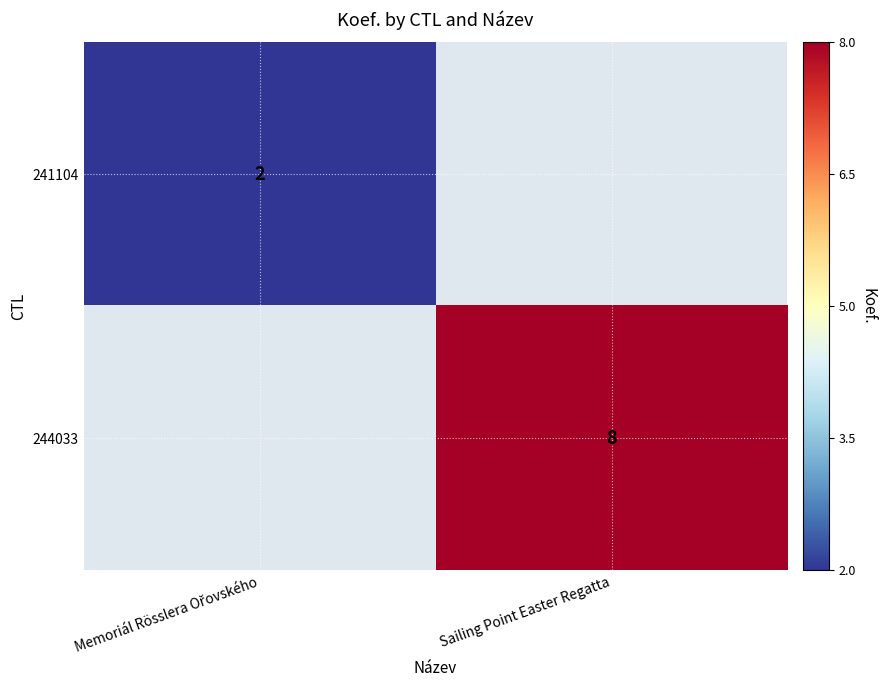

True or false: 244033 has a value of 8 at Sailing Point Easter Regatta.

True